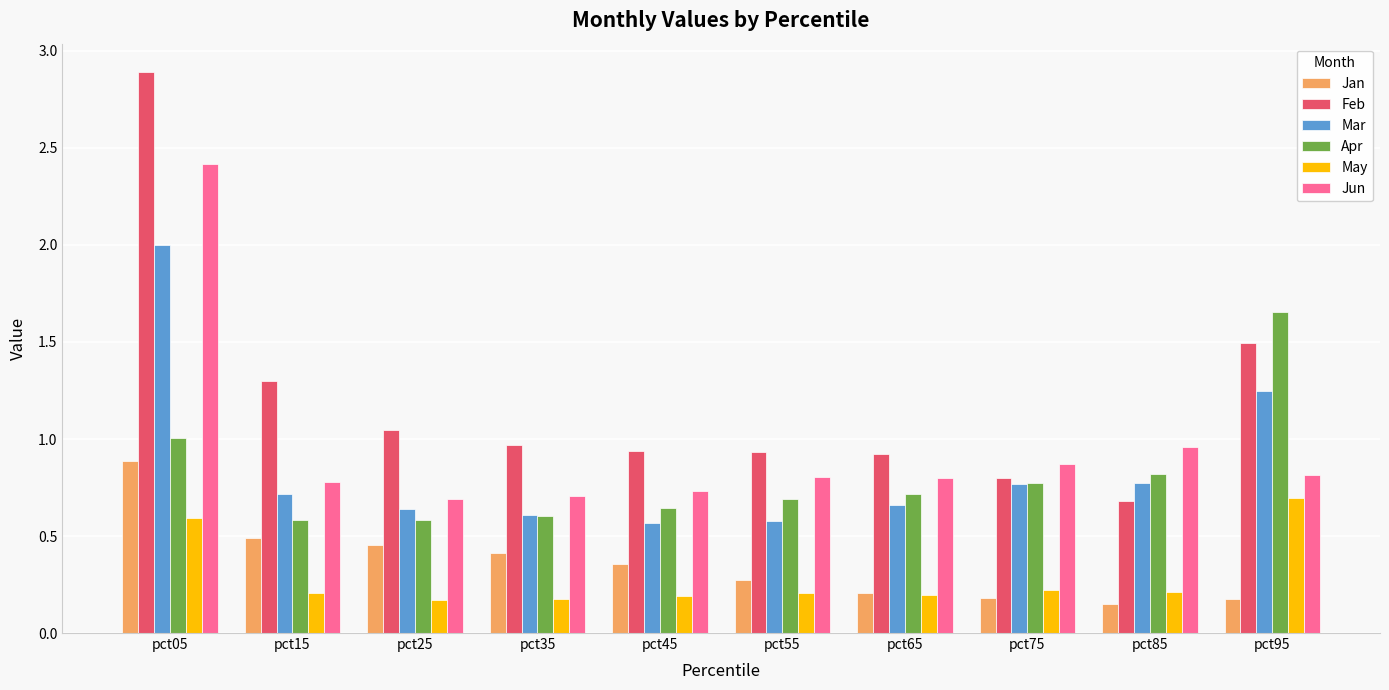

What is the sum of all Mar values?

8.6